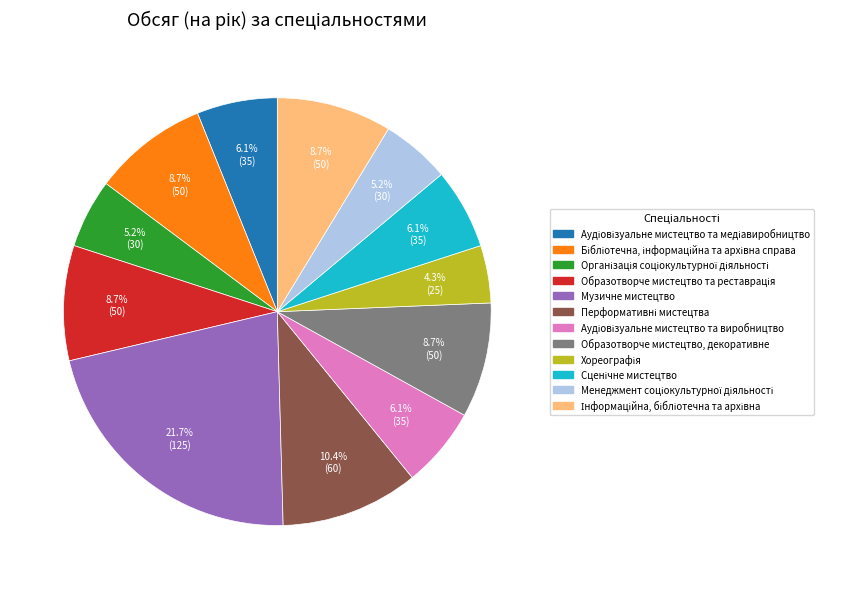

What is the largest slice in the pie chart?

Музичне мистецтво